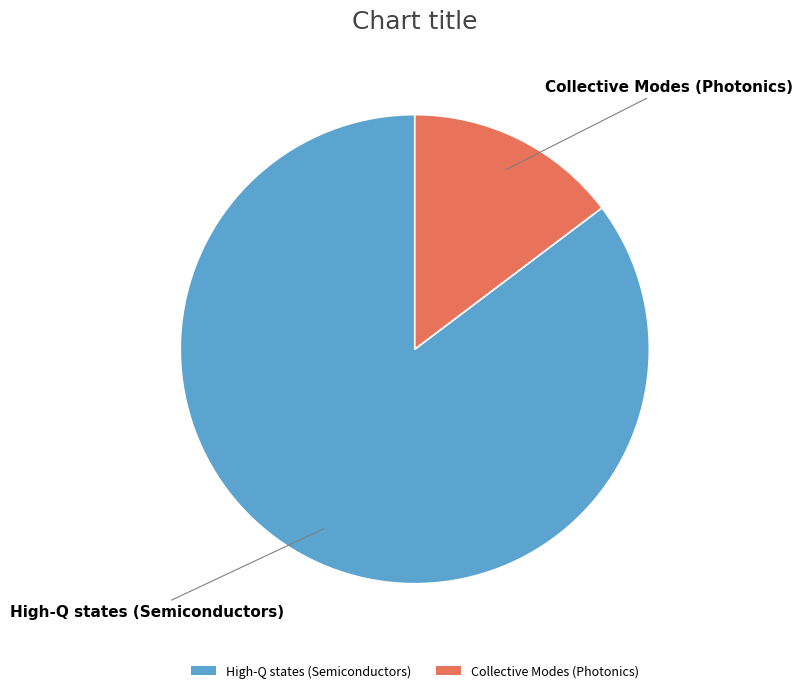

Is the sum of Collective Modes (Photonics) and High-Q states (Semiconductors) greater than half?

Yes